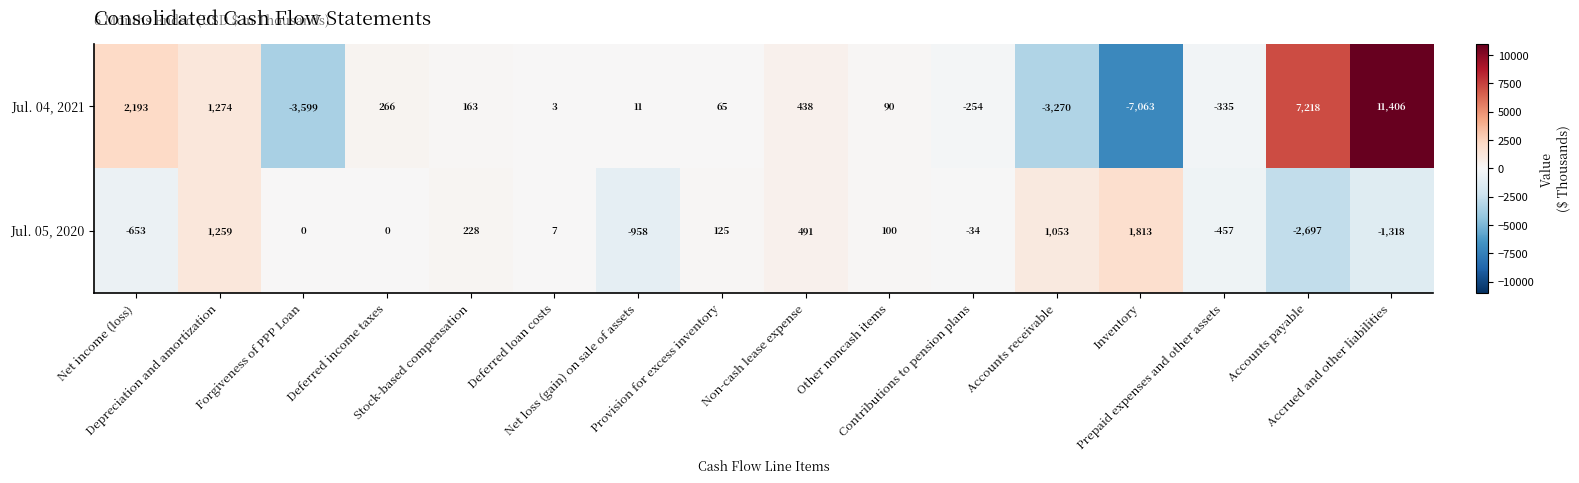

Rank the series by their maximum value, from highest to lowest.

Jul. 04, 2021, Jul. 05, 2020